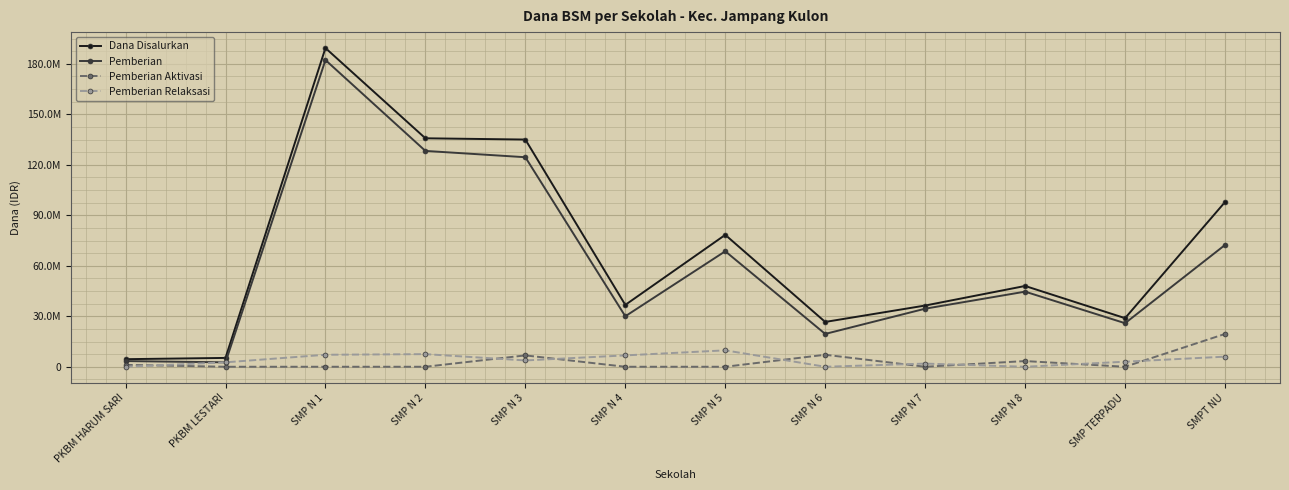

True or false: Pemberian Aktivasi and Pemberian Relaksasi intersect in this chart.

True